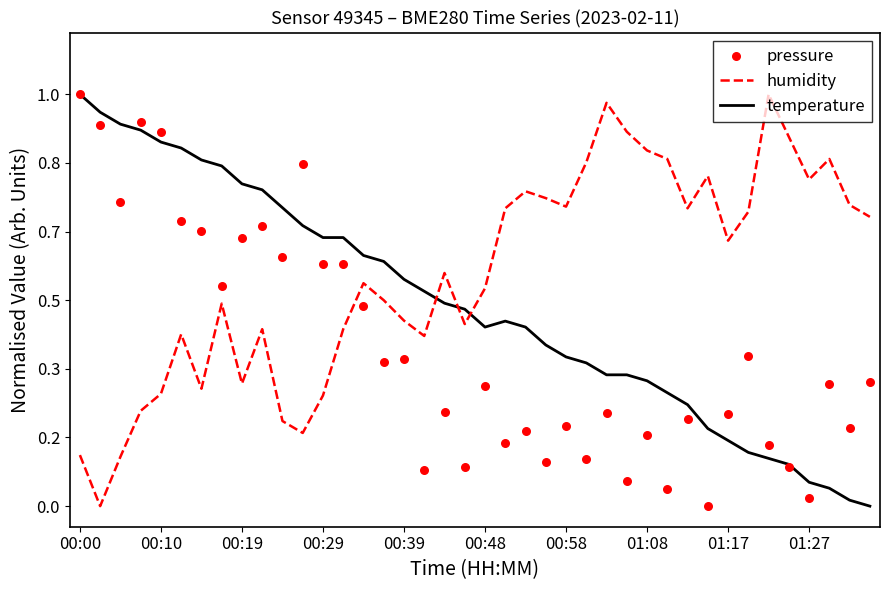

Which series reaches the minimum Y coordinate?

humidity